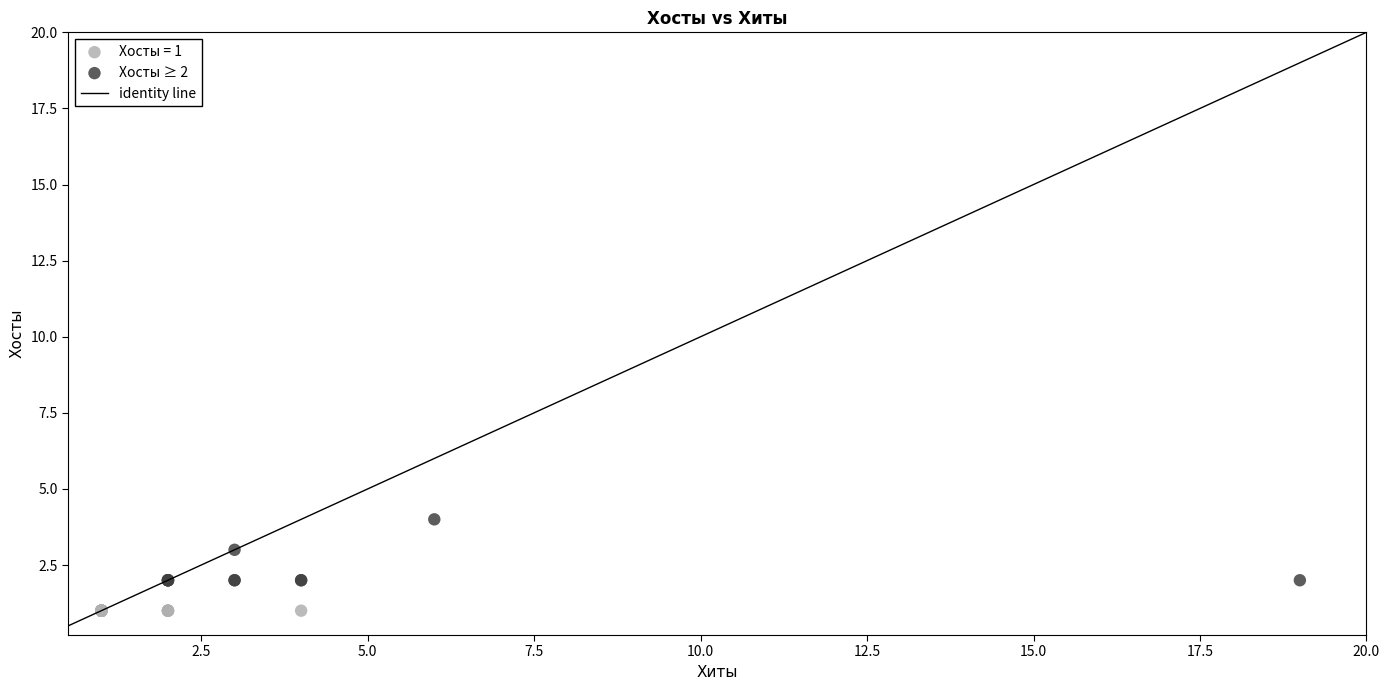

Which series contains the lowest Y value?

Хосты = 1